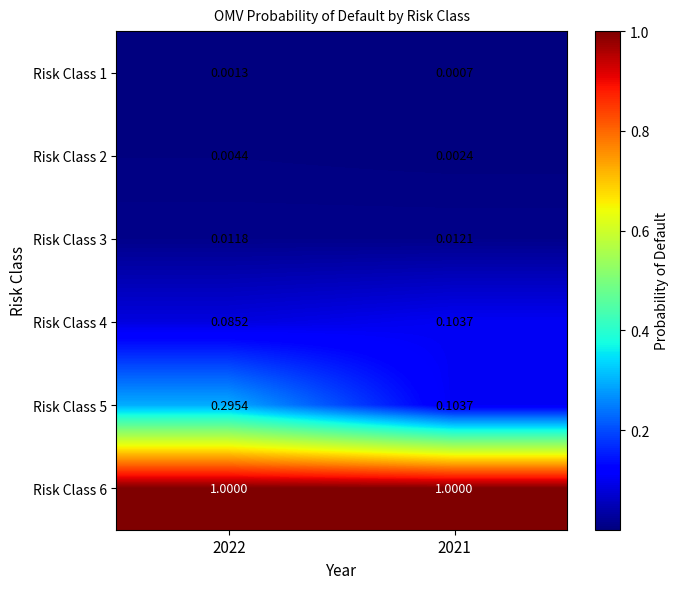

What is the greatest value displayed?

1.0